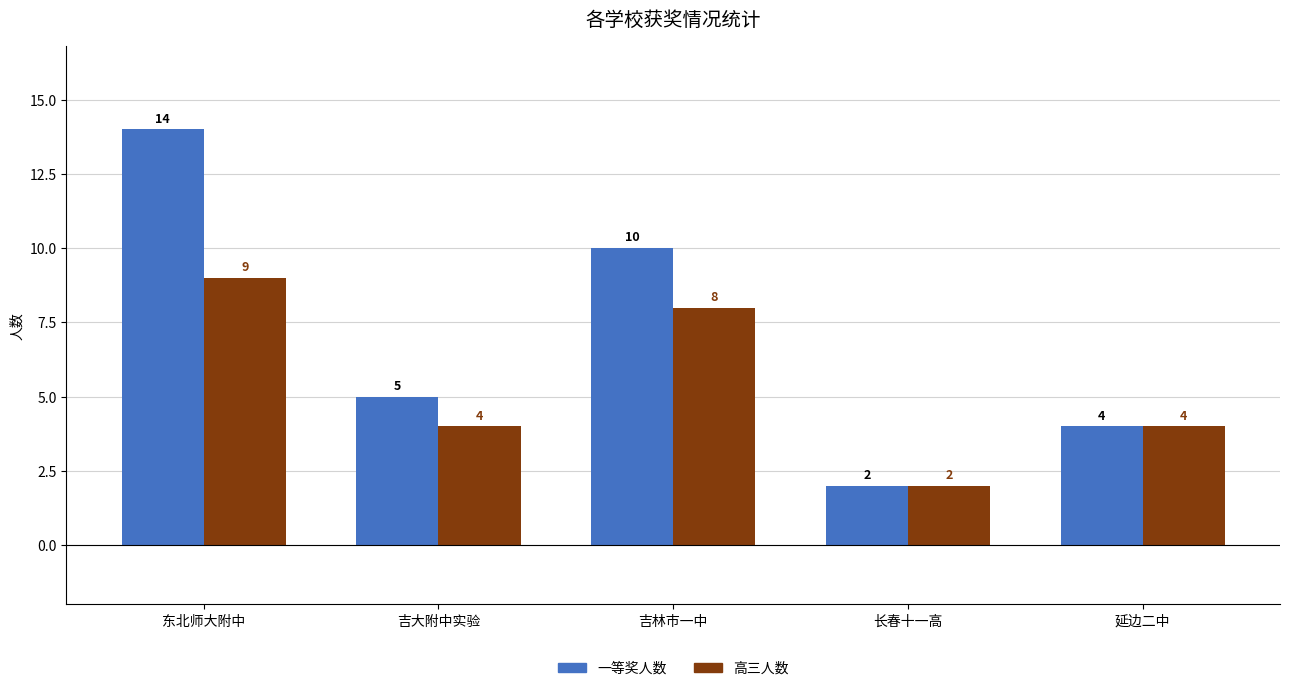

What is the maximum value for 一等奖人数?

14